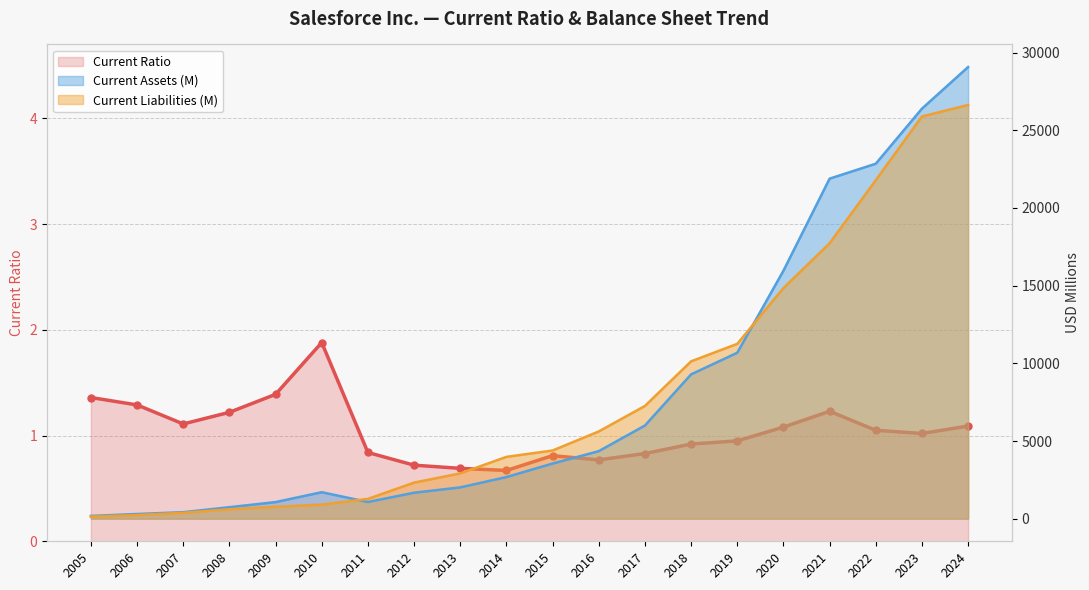

How many values in the Current Liabilities (M) series exceed 4390?

9